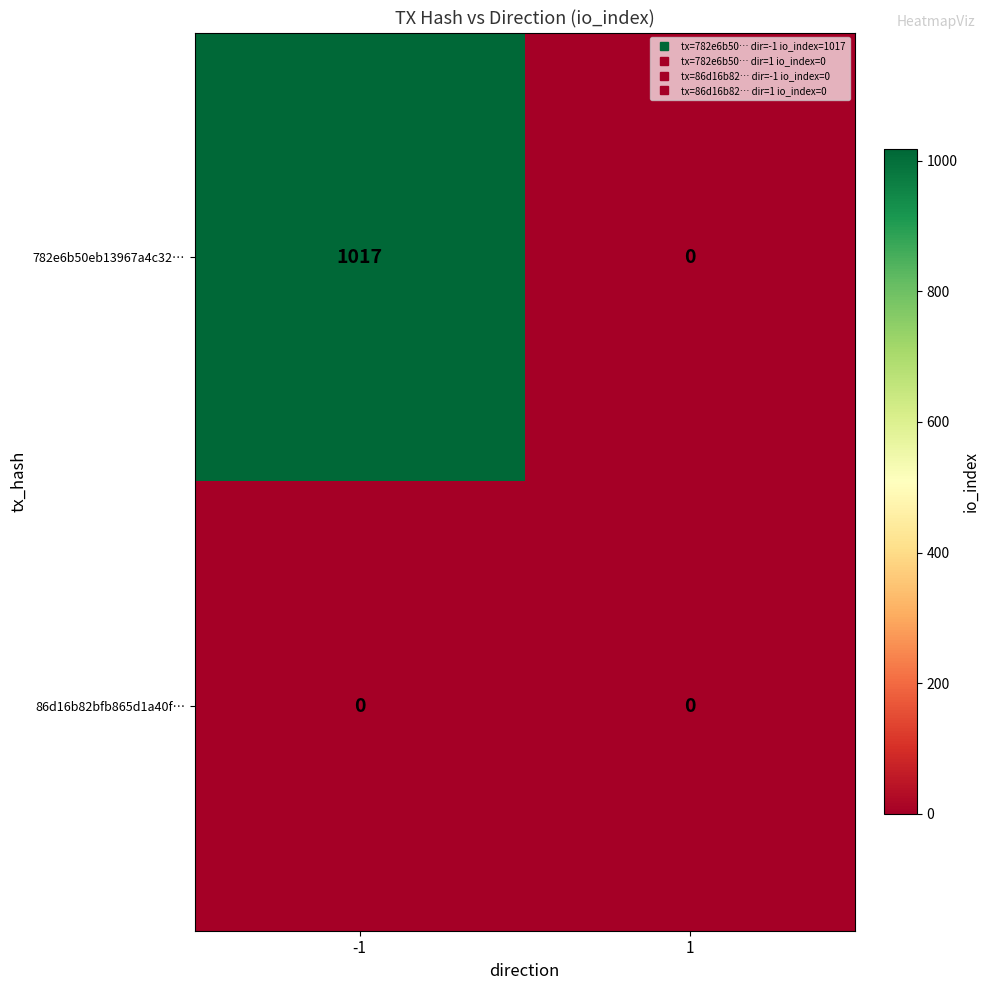

Which series has the largest total across all categories?

782e6b50eb13967a4c32…